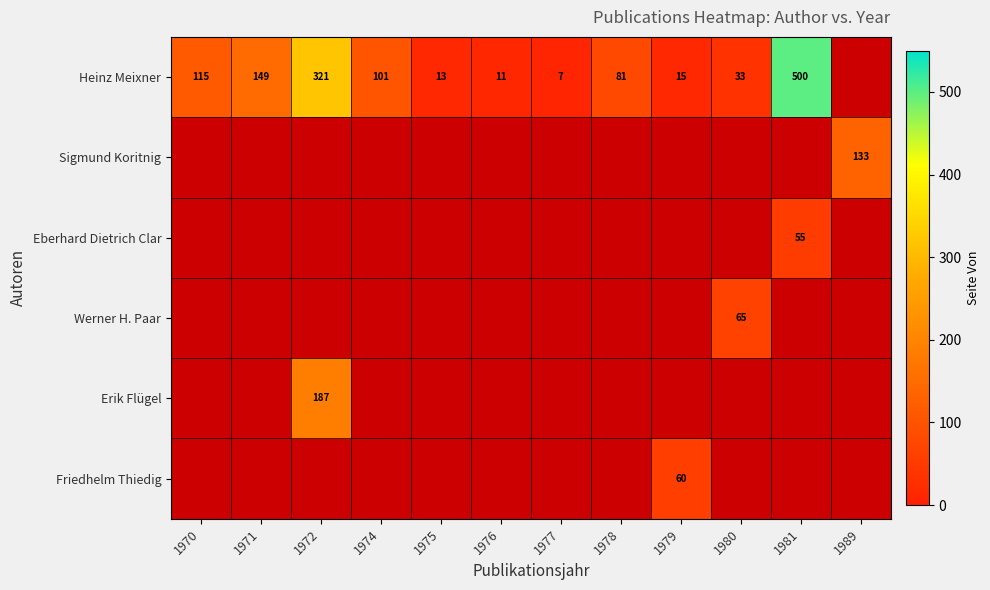

The value of Heinz Meixner at 1981 is 674. True or false?

False